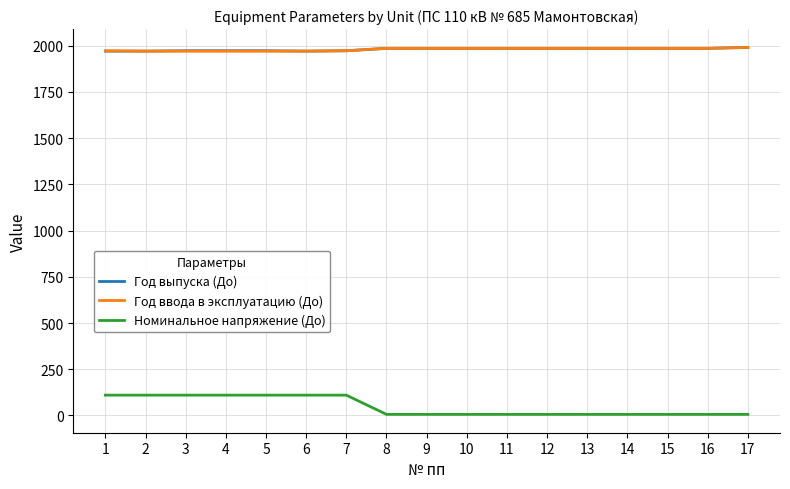

Is the value of Год ввода в эксплуатацию (До) at 5 greater than the value of Номинальное напряжение (До) at 12?

Yes